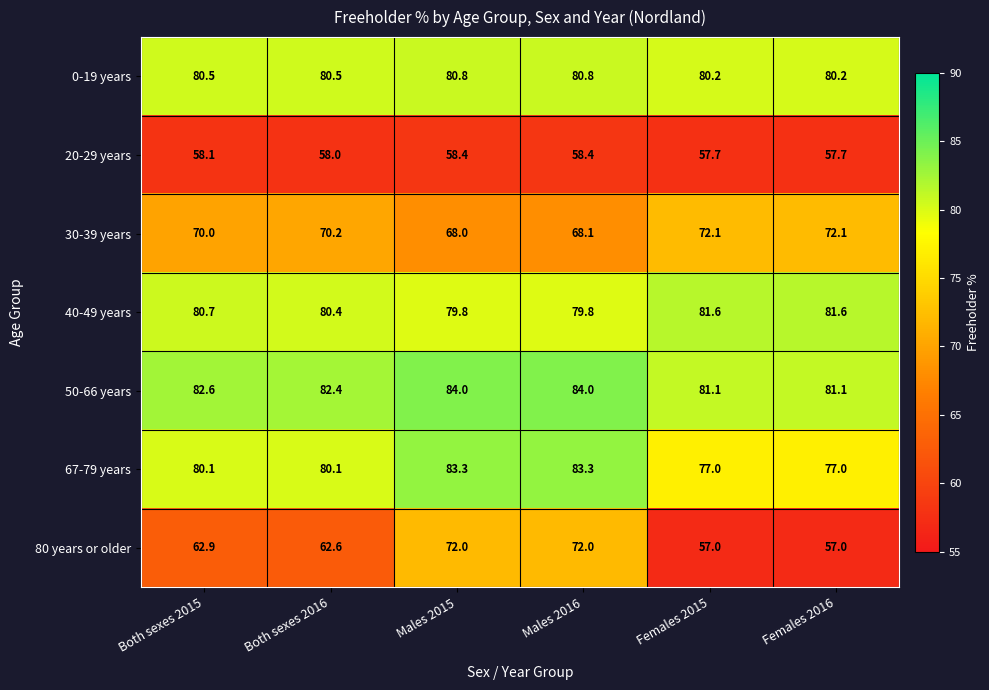

Read the 20-29 years value at Males 2015.

58.4